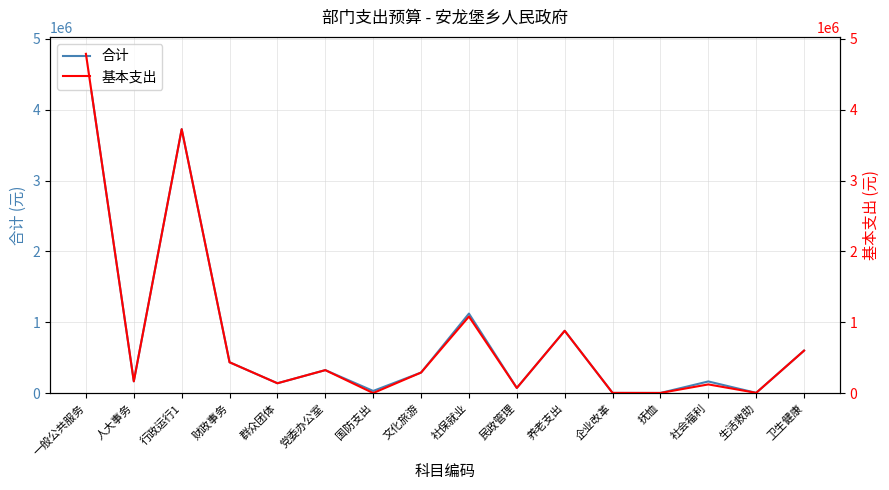

Is it true that 合计 equals 218506.1 at 社会福利?

False